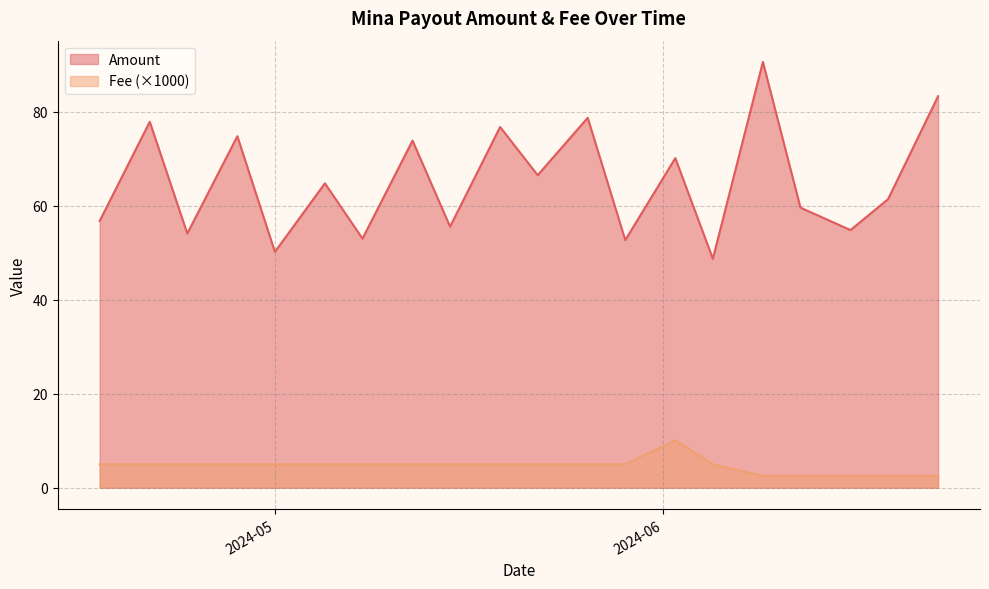

Which series has the largest total across all categories?

Amount